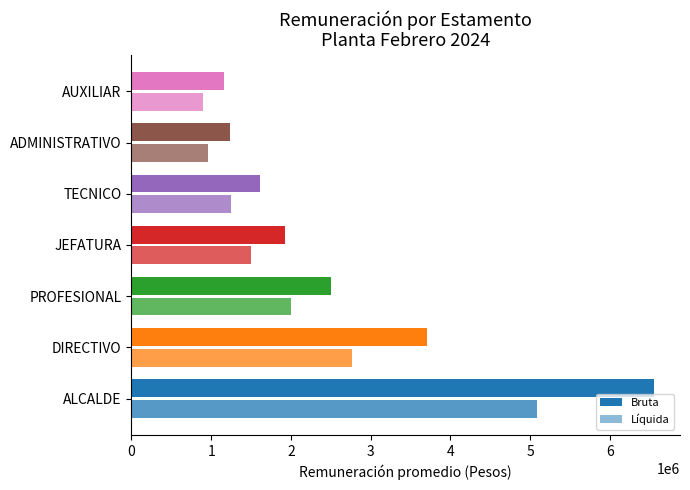

What is the sum of all Remuneración líquida values?

14469597.2